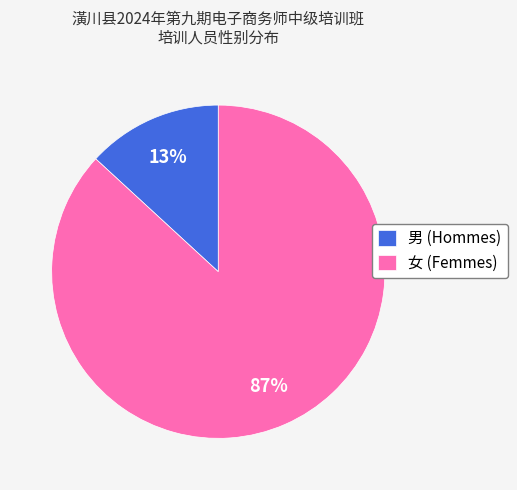

What is the majority slice?

女